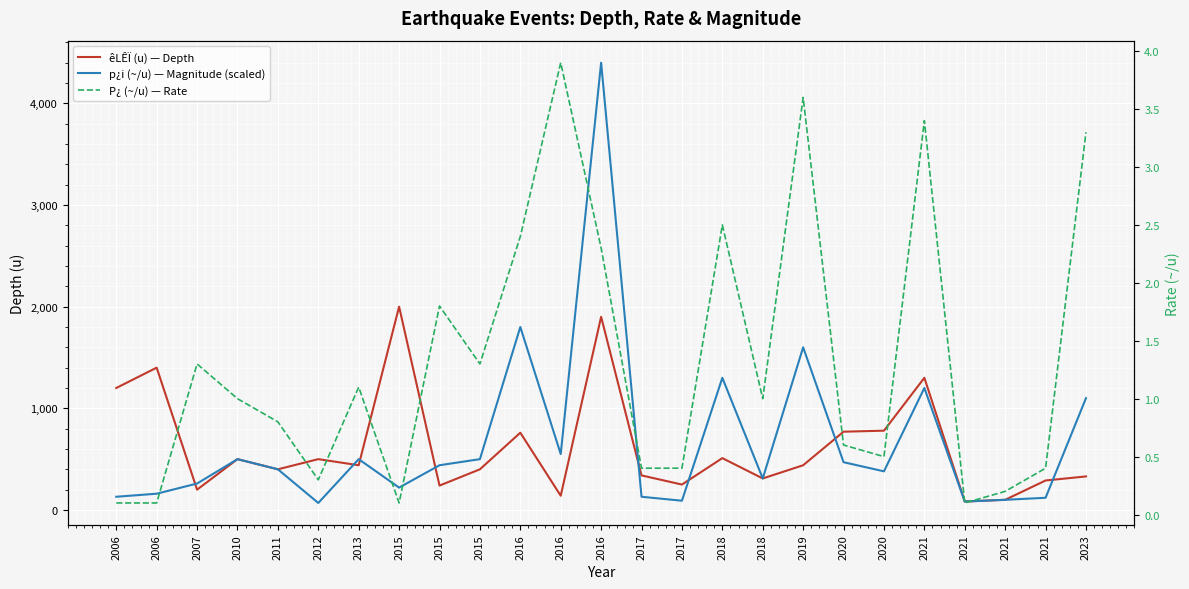

The value of êLÊÏ (u) — Depth at 2018 is 510.0. True or false?

True